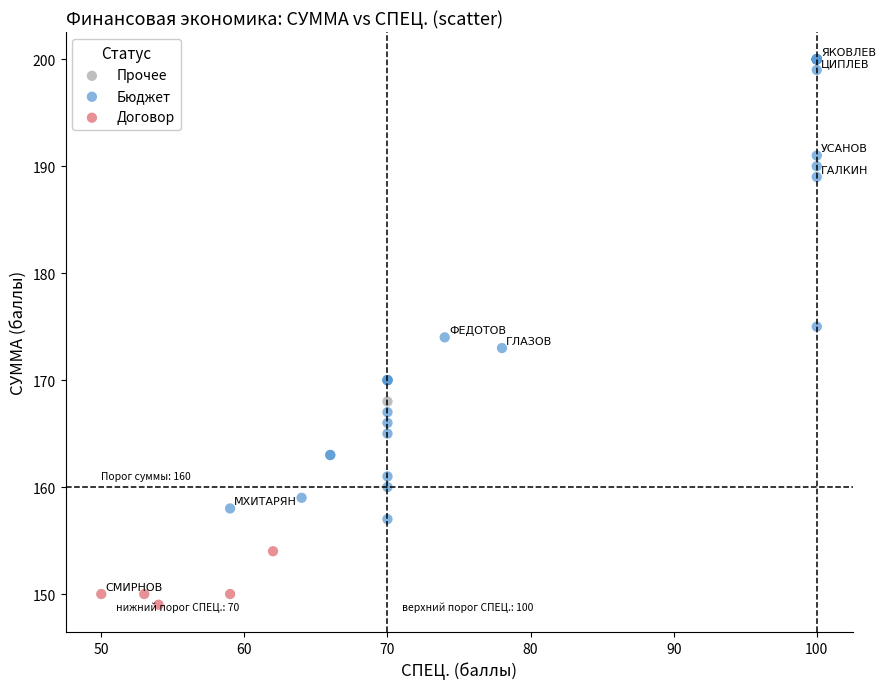

Which series reaches the maximum Y coordinate?

Бюджет